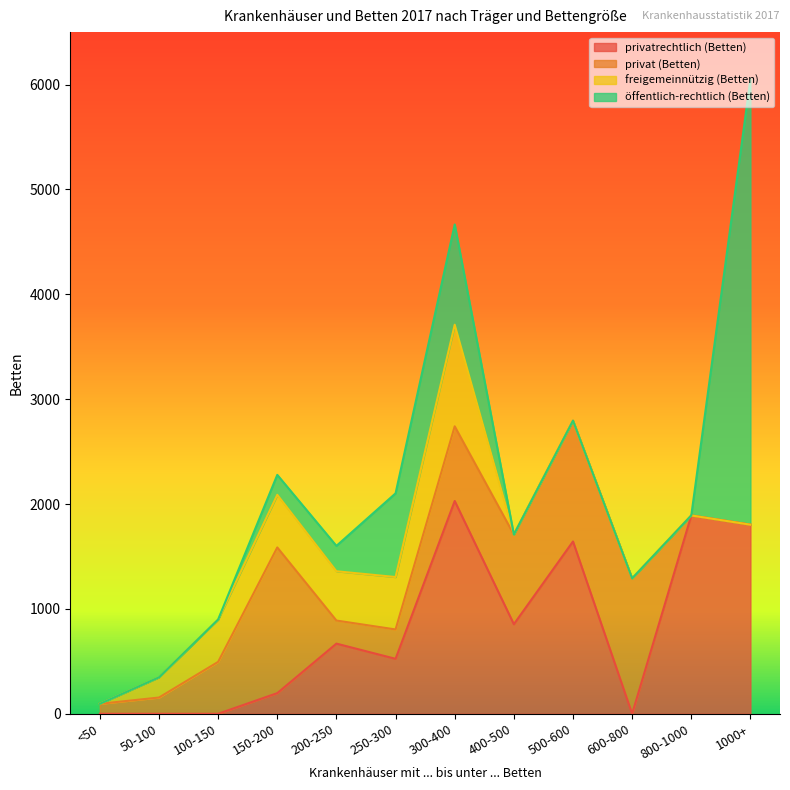

At 150-200, list the series in order from smallest to largest.

öffentlich-rechtlich (Betten), privatrechtlich (Betten), freigemeinnützig (Betten), privat (Betten)